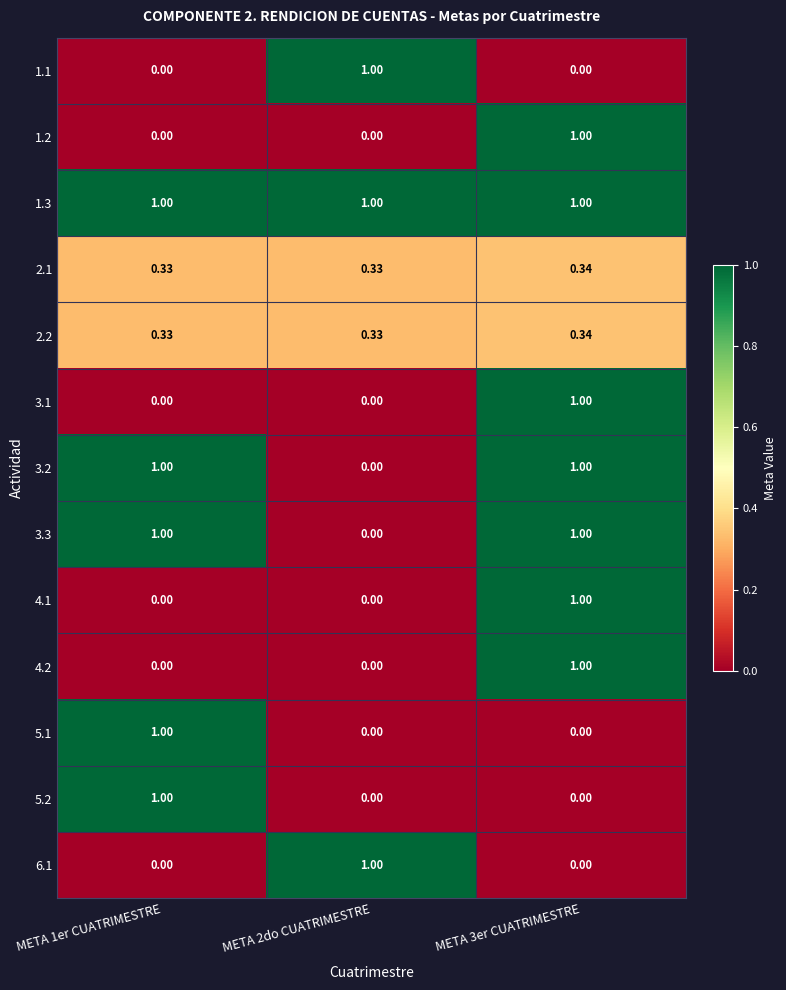

Is the value of 2.1 at META 3er CUATRIMESTRE greater than the value of 5.2 at META 2do CUATRIMESTRE?

Yes